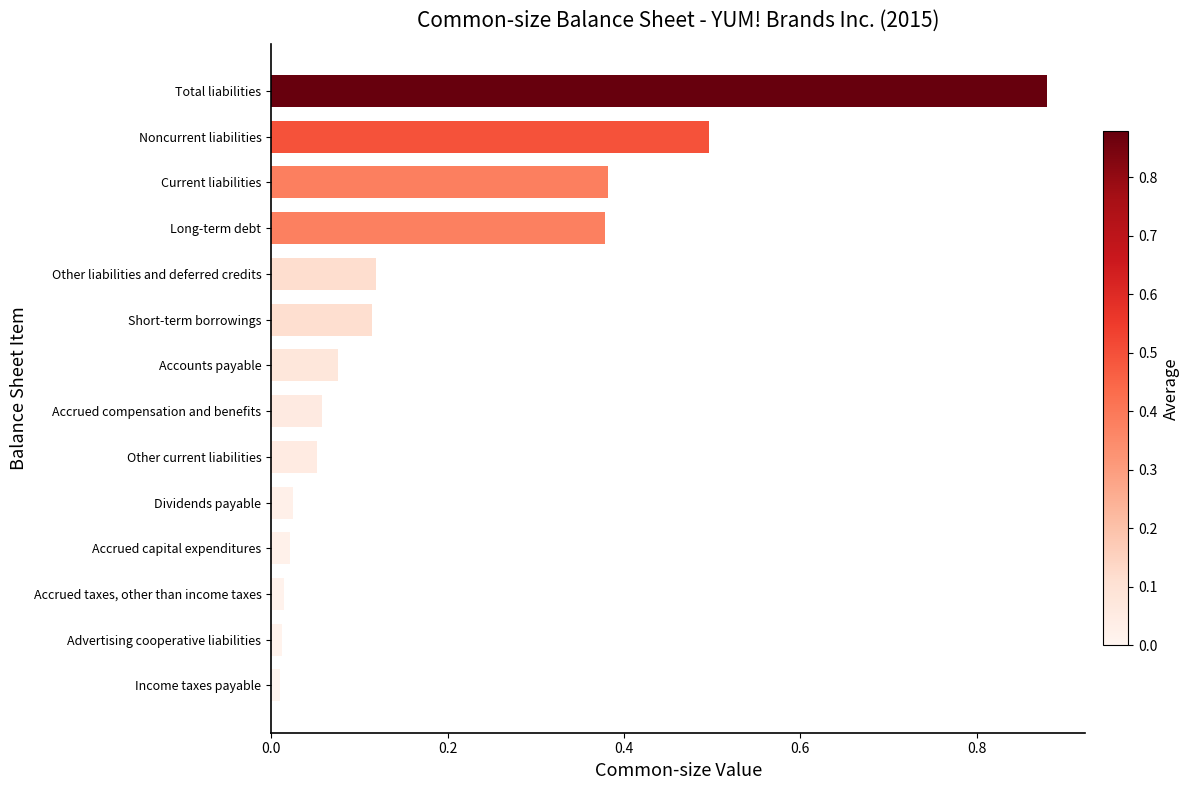

What is the label of the 9th bar from the top?

Other current liabilities